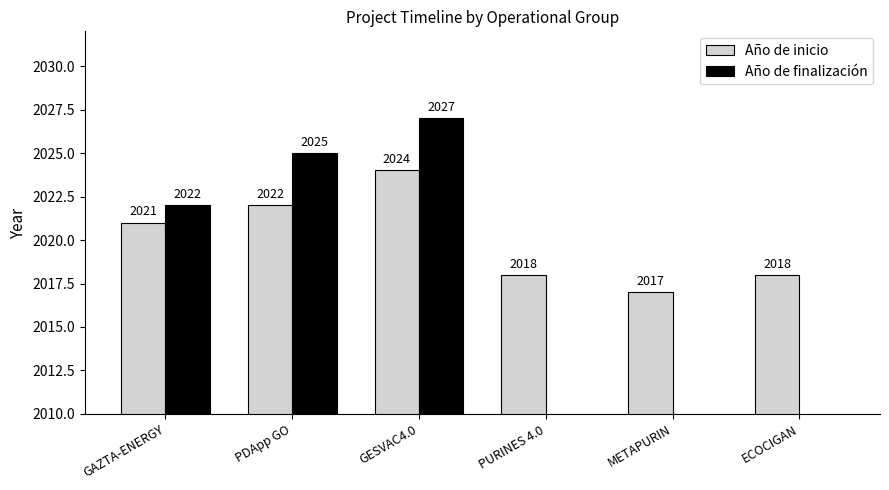

What is the average value of the Año de finalización series?

1012